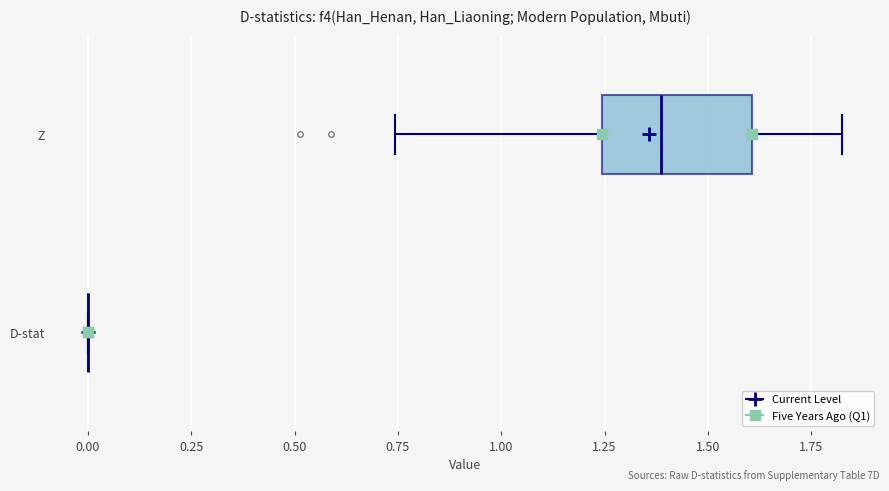

Comparing the boxes themselves (not the whiskers), which one is the widest?

Z